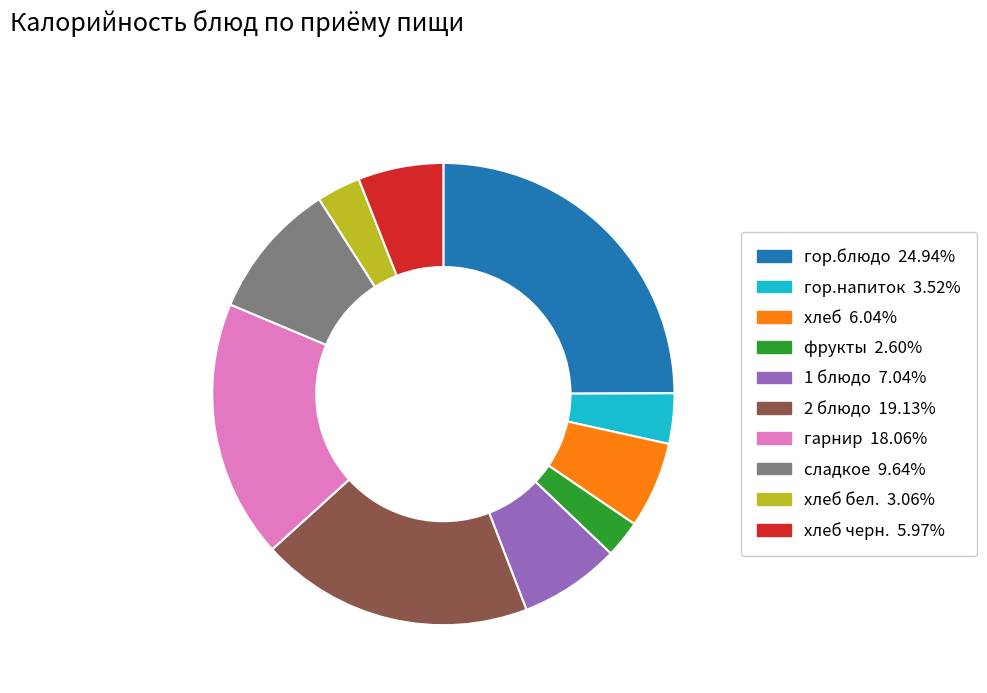

Is there a majority slice in this chart?

No